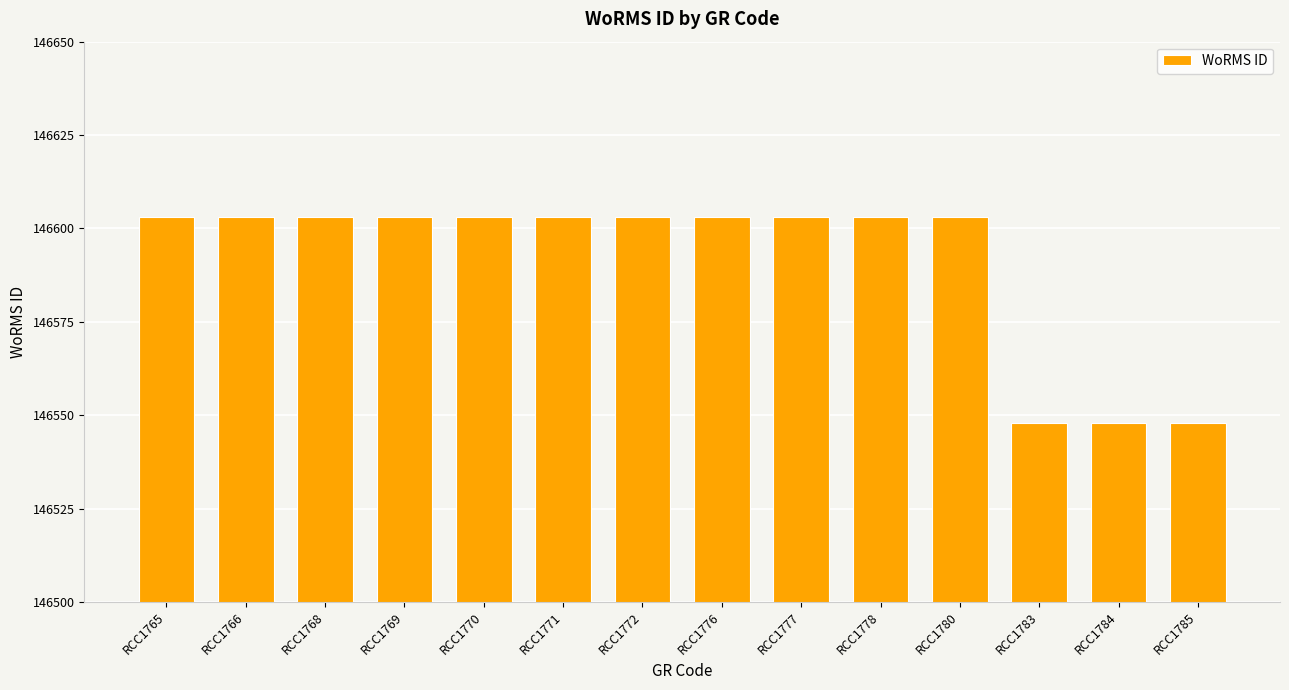

The value at RCC1784 is 146548. True or false?

True